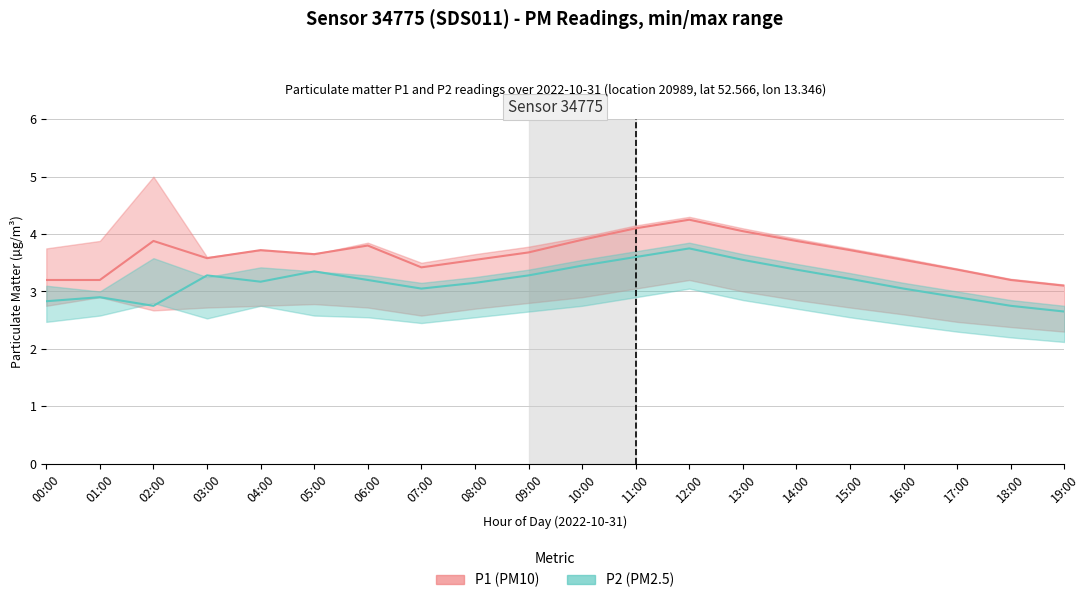

What is the spread (max minus min) of values at 09:00?

0.4